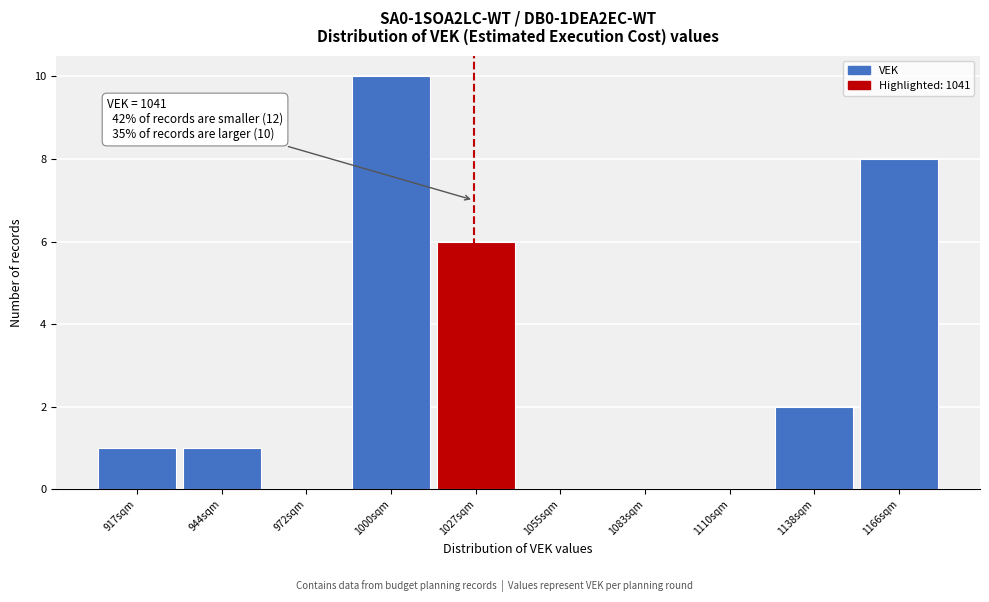

Reading left to right, transcribe all the data shown in this chart.

917sqm=1	944sqm=1	972sqm=0	1000sqm=10	1027sqm=6	1055sqm=0	1083sqm=0	1110sqm=0	1138sqm=2	1166sqm=8